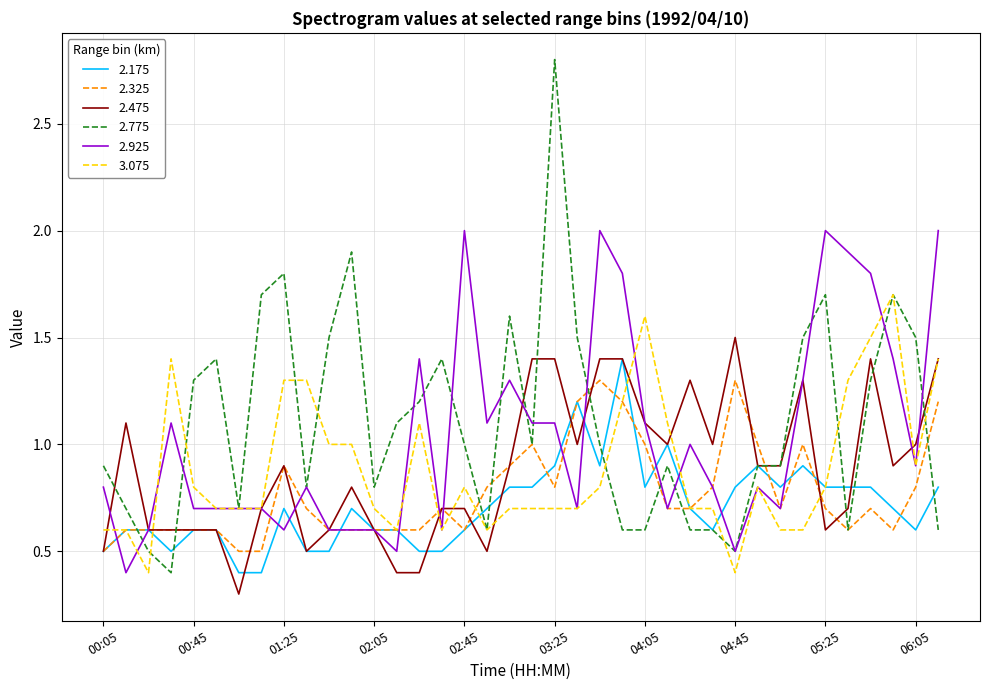

What is the highest value of the 2.475 series?

1.5